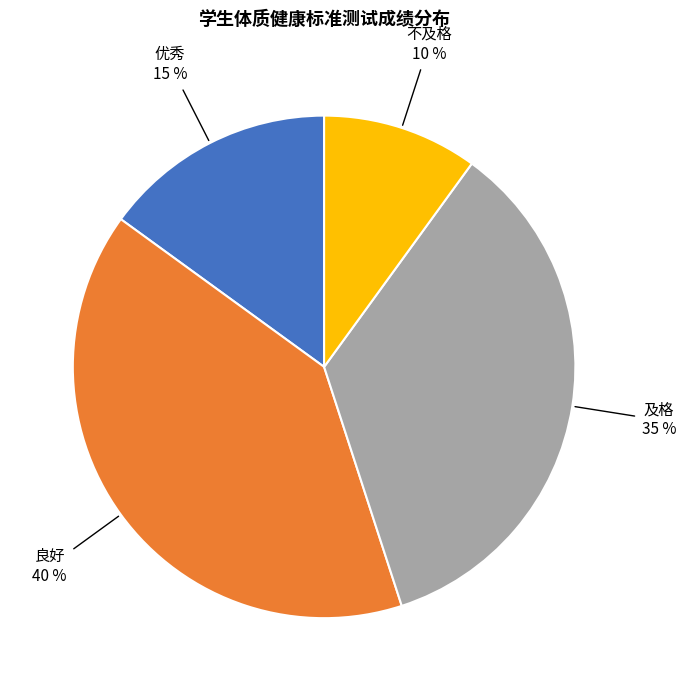

To the nearest percent, what is the difference between the largest and smallest slice percentages?

30%